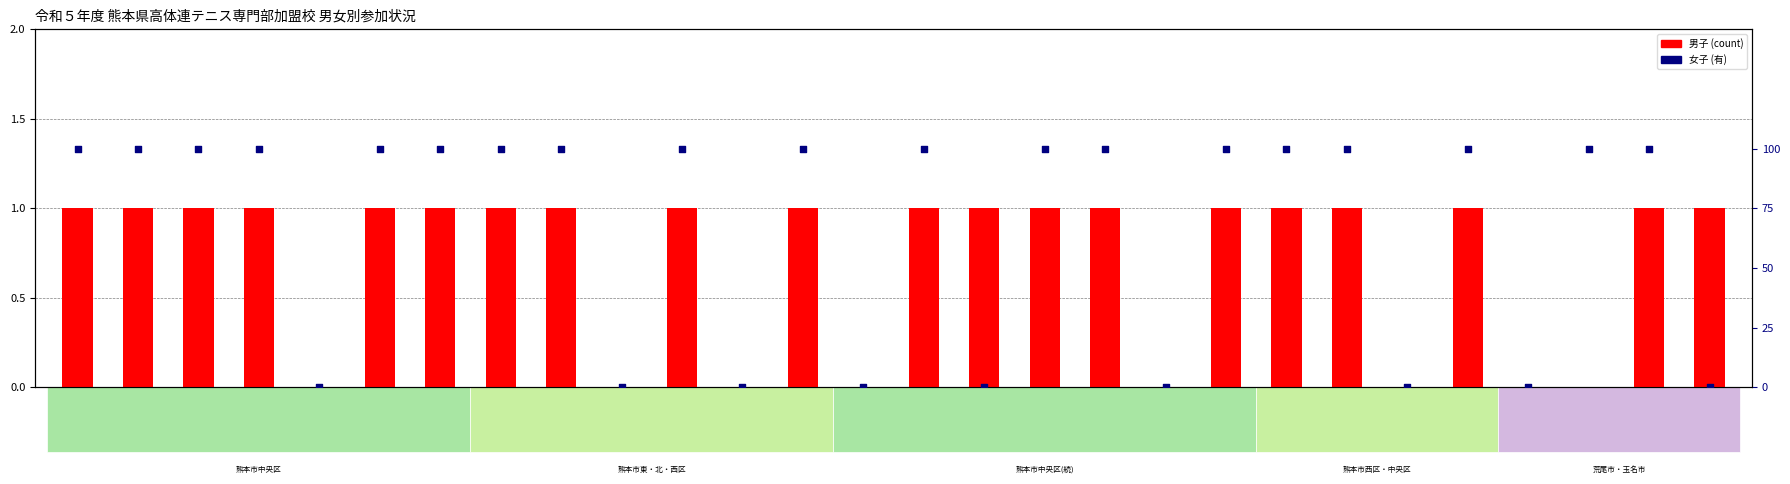

What is the total value across all series at 熊本信愛?

101